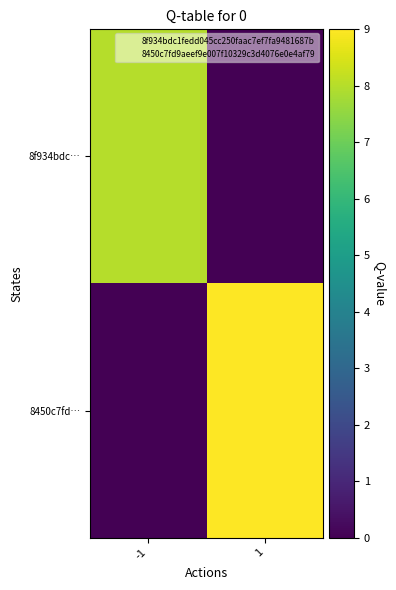

Which category has the lowest value across all series?

1